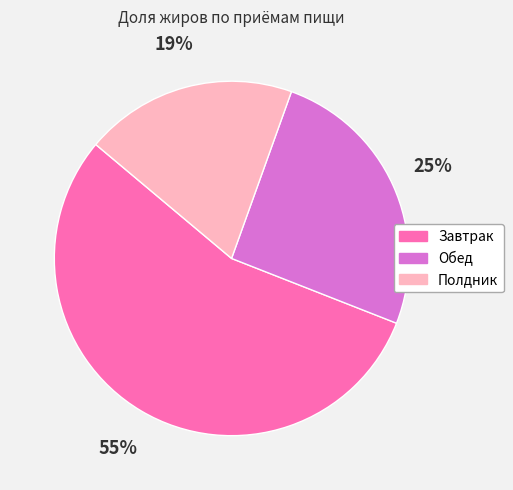

How many slices are in this pie chart?

3